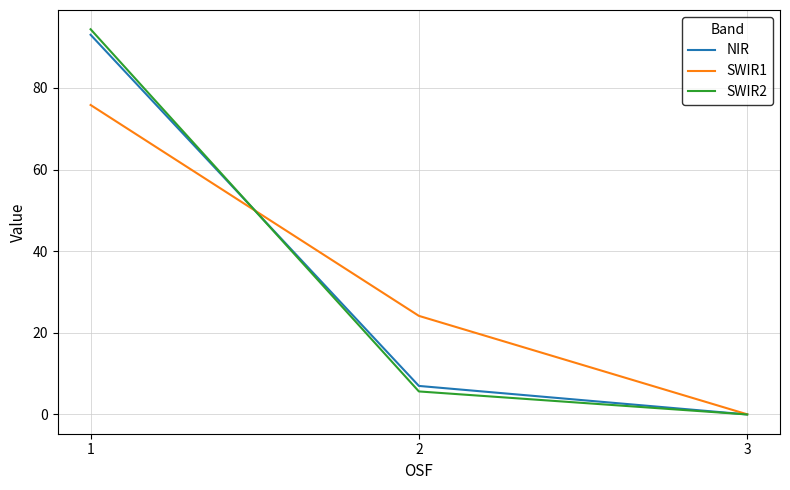

How many positive values does the SWIR2 series have?

2